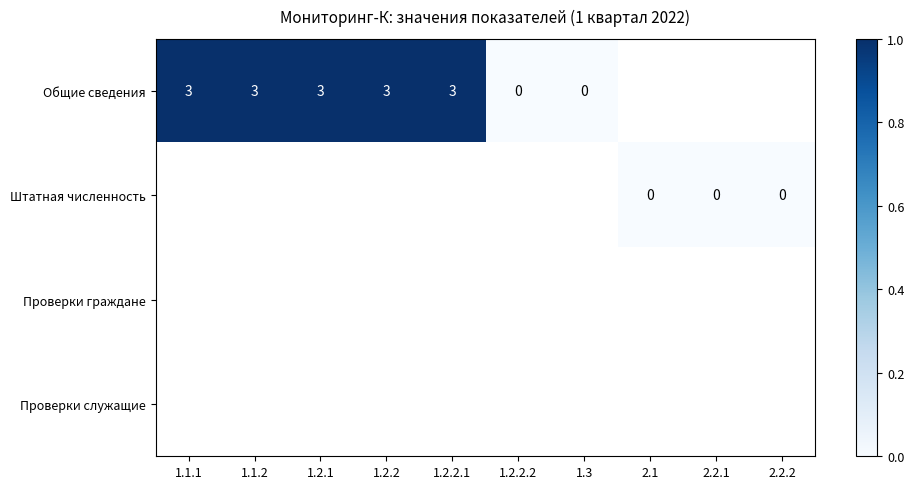

Is it true that Общие сведения equals 4 at 1.2.2?

False